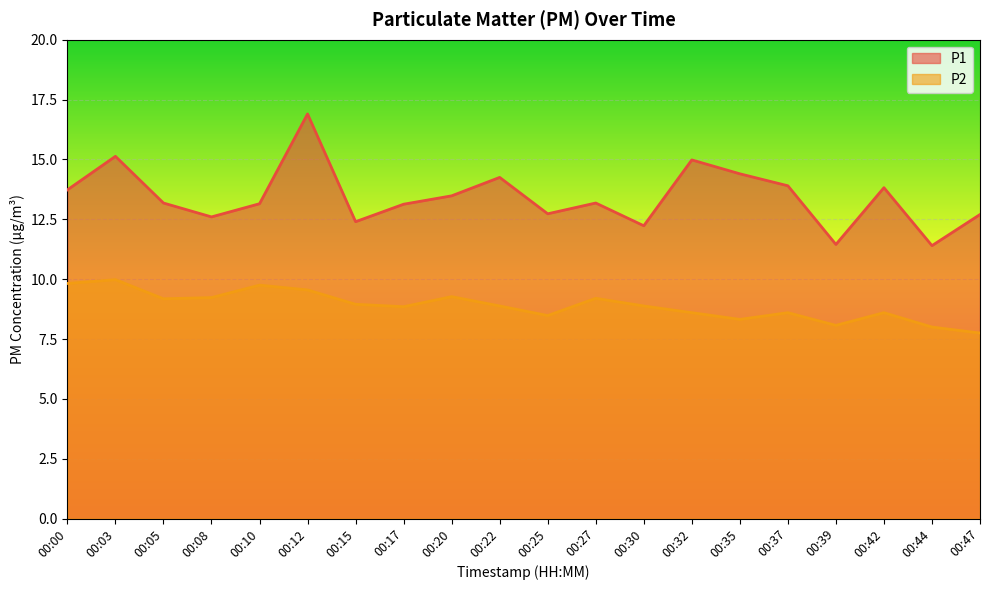

What is the minimum value for P2?

7.8